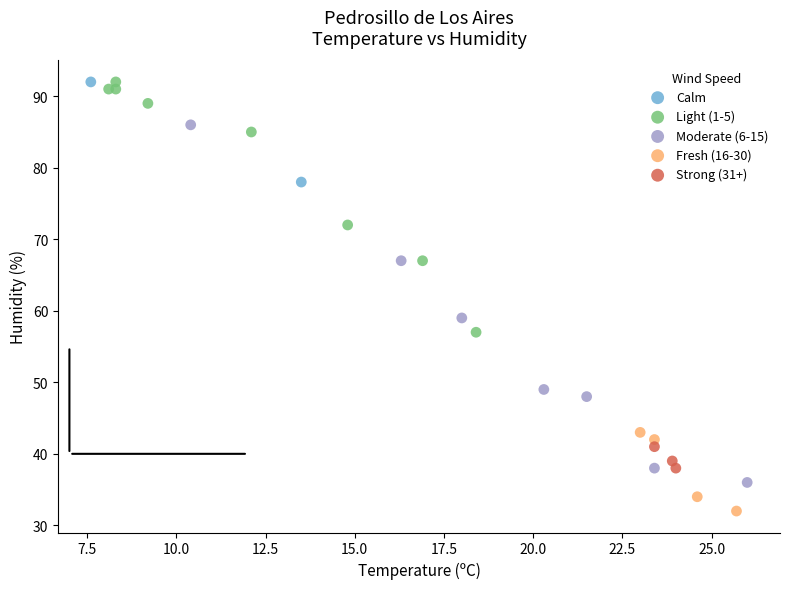

Which series has the largest Y range (max minus min)?

Moderate (6-15)